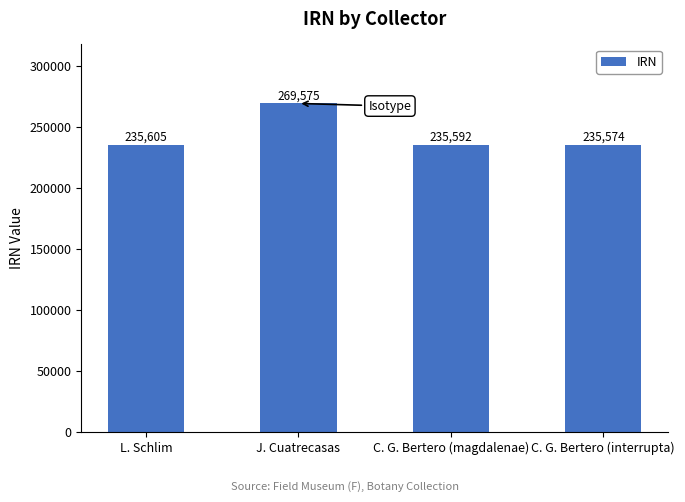

The chart shows a value of 235605 at L. Schlim. True or false?

True